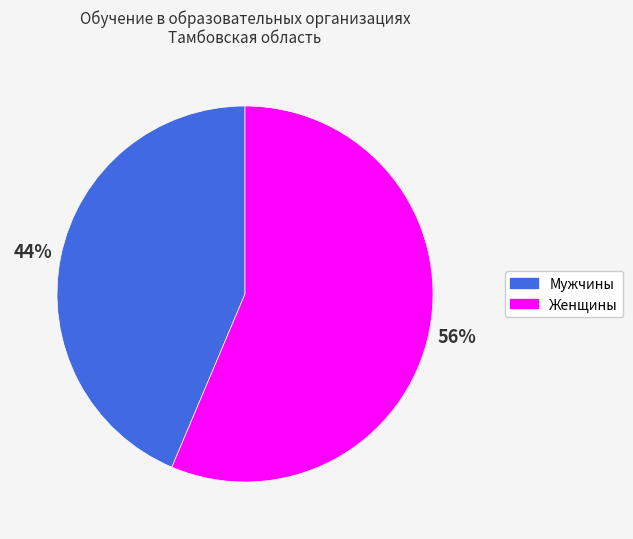

Approximately how many times larger is the value at Мужчины compared to Женщины?

0.8